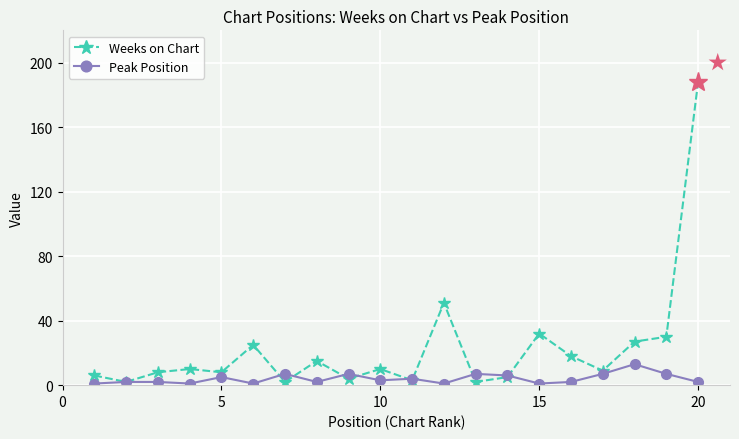

Which series has the largest total across all categories?

Weeks on Chart